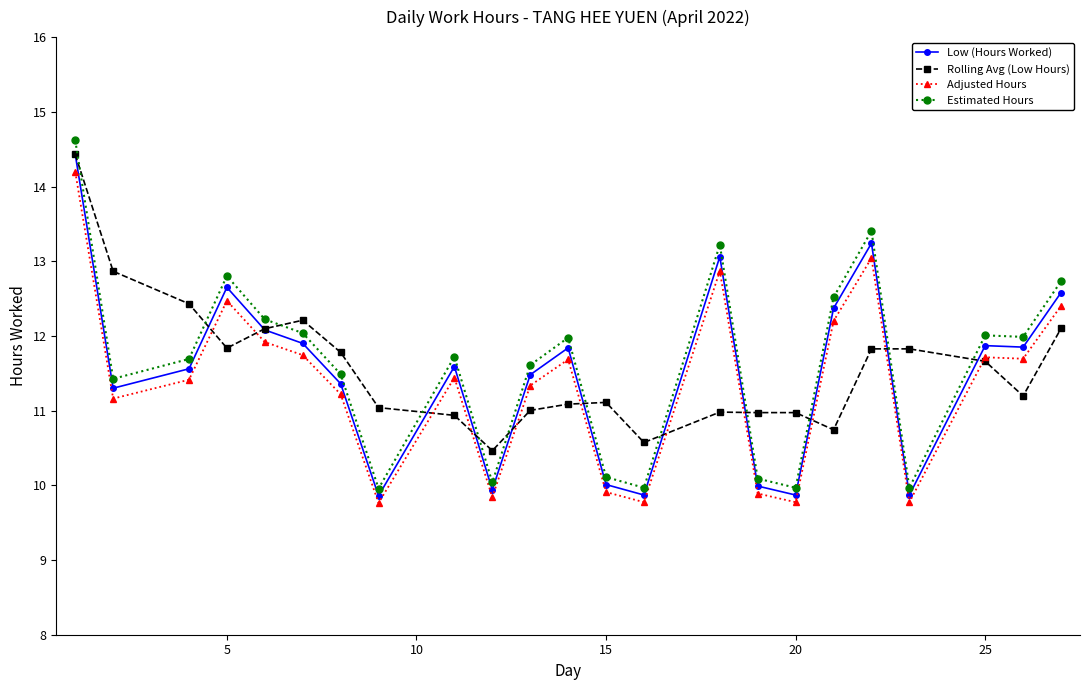

True or false: Adjusted Hours and Estimated Hours intersect in this chart.

False